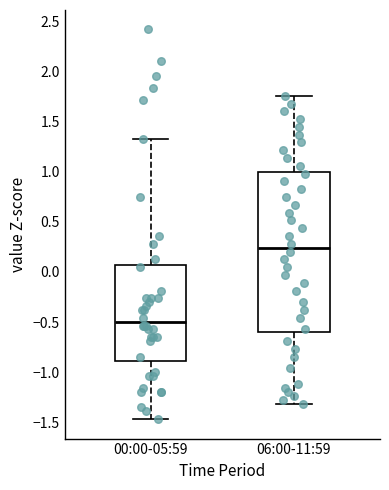

Reading left to right, transcribe this box plot: for each box, give where its median line is, the range the box spans, and where its two whiskers end, as read against the y-axis. The values are not printed on the chart, so give them approximately, as read against the axis.

00:00-05:59: median -0.50, box -0.90 to 0.05, whiskers -1.45 to 1.35
06:00-11:59: median 0.25, box -0.60 to 1.00, whiskers -1.30 to 1.75